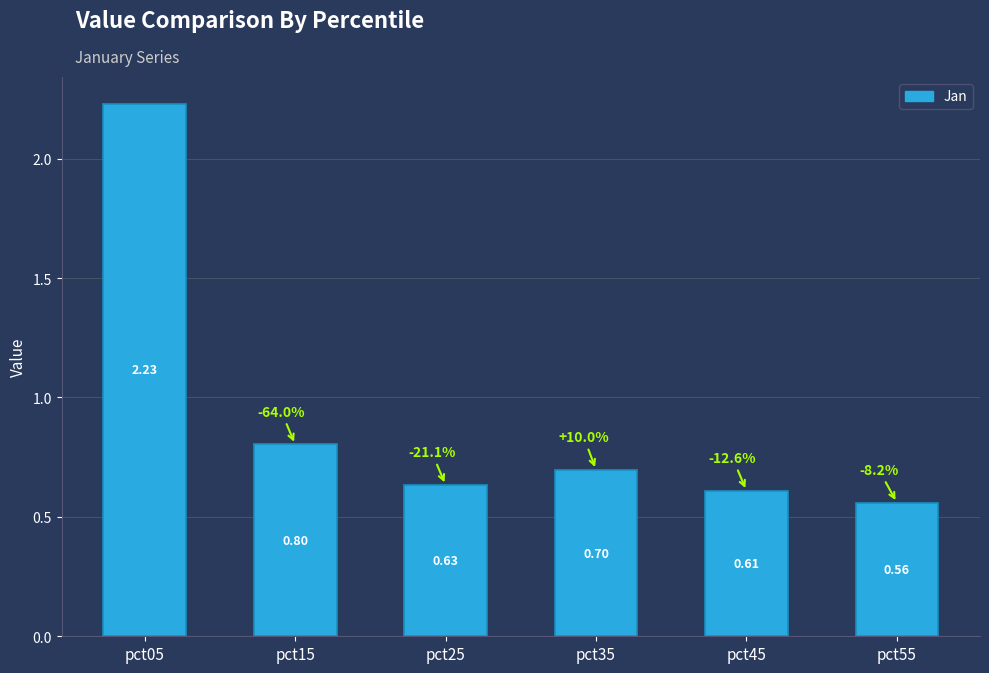

How many series are shown in this chart?

1